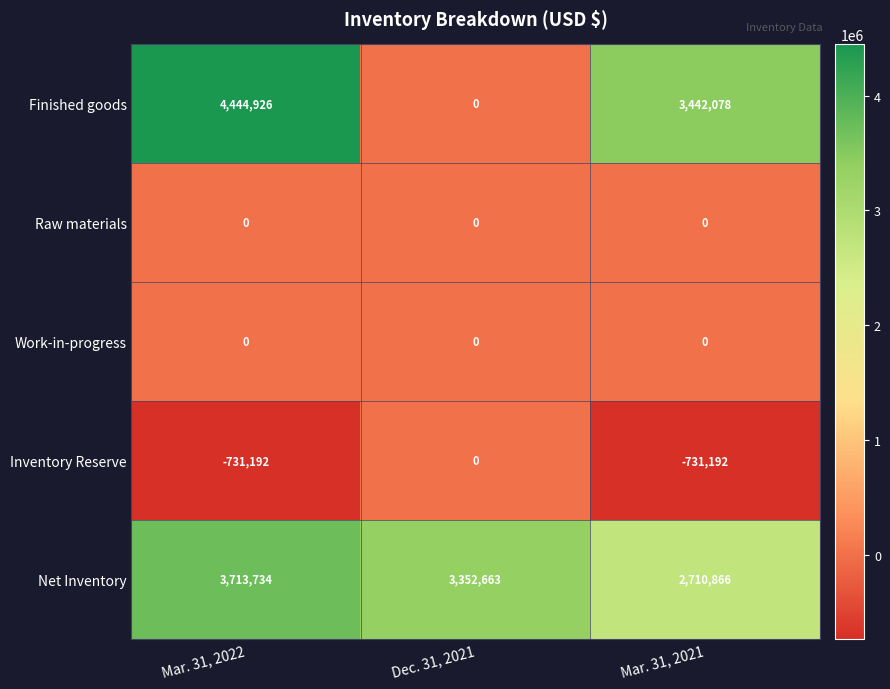

What is the greatest value displayed?

4444926